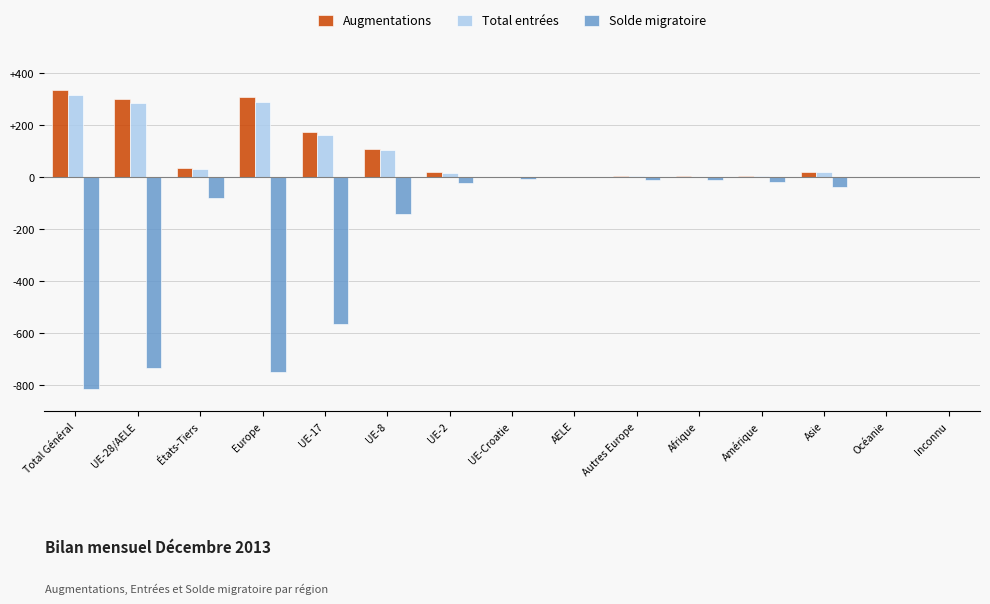

What is the maximum value shown in the chart?

336